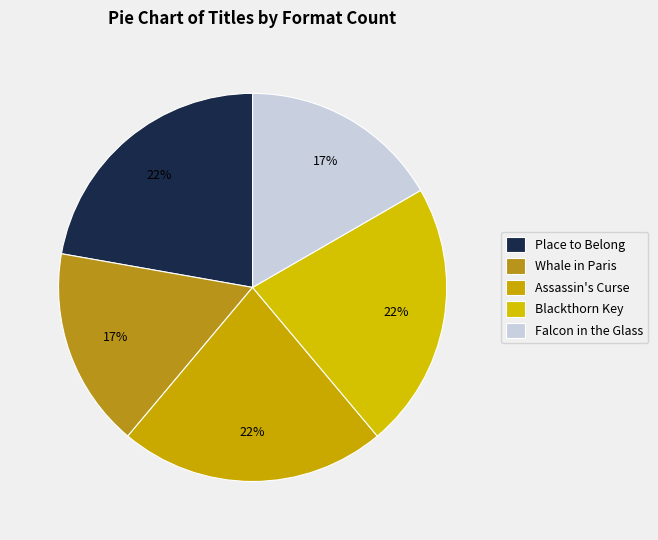

Count the number of slices in the pie.

5